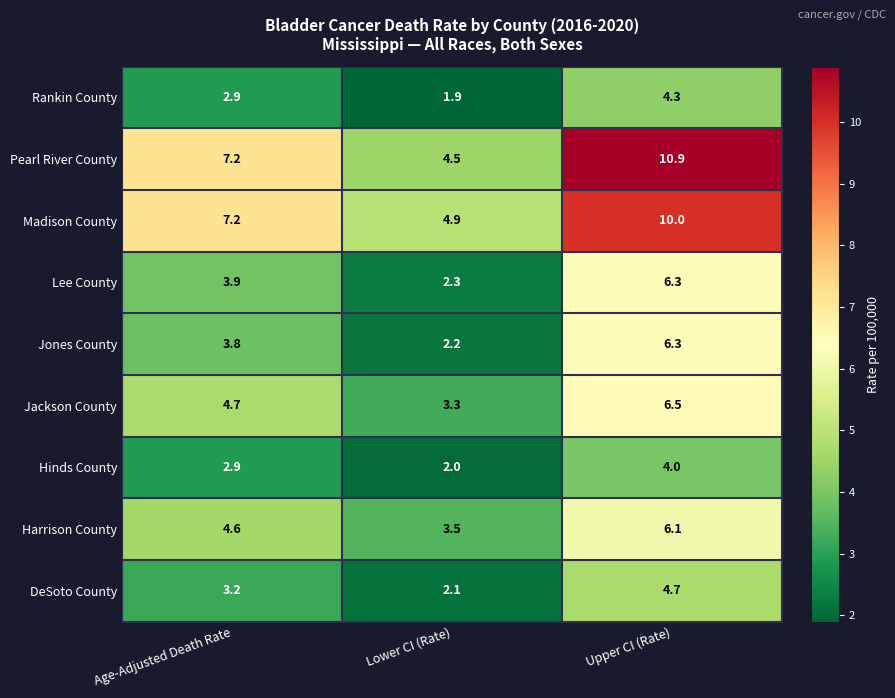

Reading left to right, what are all the values shown in this chart?

Rankin County: Age-Adjusted Death Rate=2.9	Lower CI (Rate)=1.9	Upper CI (Rate)=4.3
Pearl River County: Age-Adjusted Death Rate=7.2	Lower CI (Rate)=4.5	Upper CI (Rate)=10.9
Madison County: Age-Adjusted Death Rate=7.2	Lower CI (Rate)=4.9	Upper CI (Rate)=10.0
Lee County: Age-Adjusted Death Rate=3.9	Lower CI (Rate)=2.3	Upper CI (Rate)=6.3
Jones County: Age-Adjusted Death Rate=3.8	Lower CI (Rate)=2.2	Upper CI (Rate)=6.3
Jackson County: Age-Adjusted Death Rate=4.7	Lower CI (Rate)=3.3	Upper CI (Rate)=6.5
Hinds County: Age-Adjusted Death Rate=2.9	Lower CI (Rate)=2.0	Upper CI (Rate)=4.0
Harrison County: Age-Adjusted Death Rate=4.6	Lower CI (Rate)=3.5	Upper CI (Rate)=6.1
DeSoto County: Age-Adjusted Death Rate=3.2	Lower CI (Rate)=2.1	Upper CI (Rate)=4.7